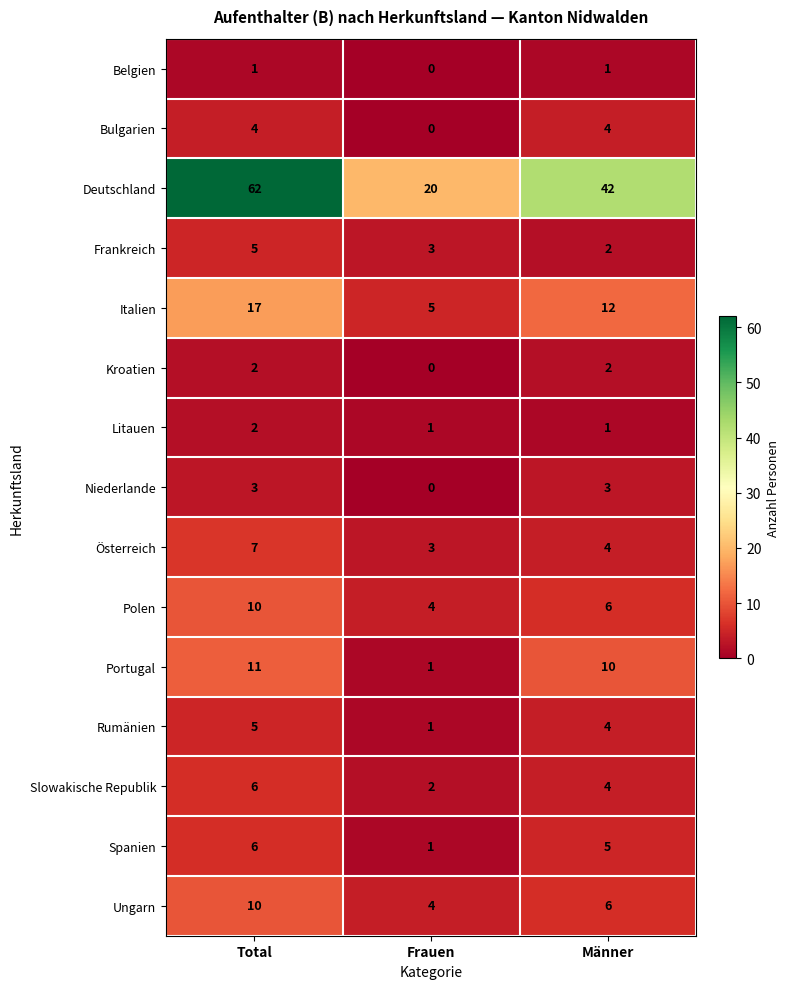

What is the difference between the highest and lowest values at Total?

61